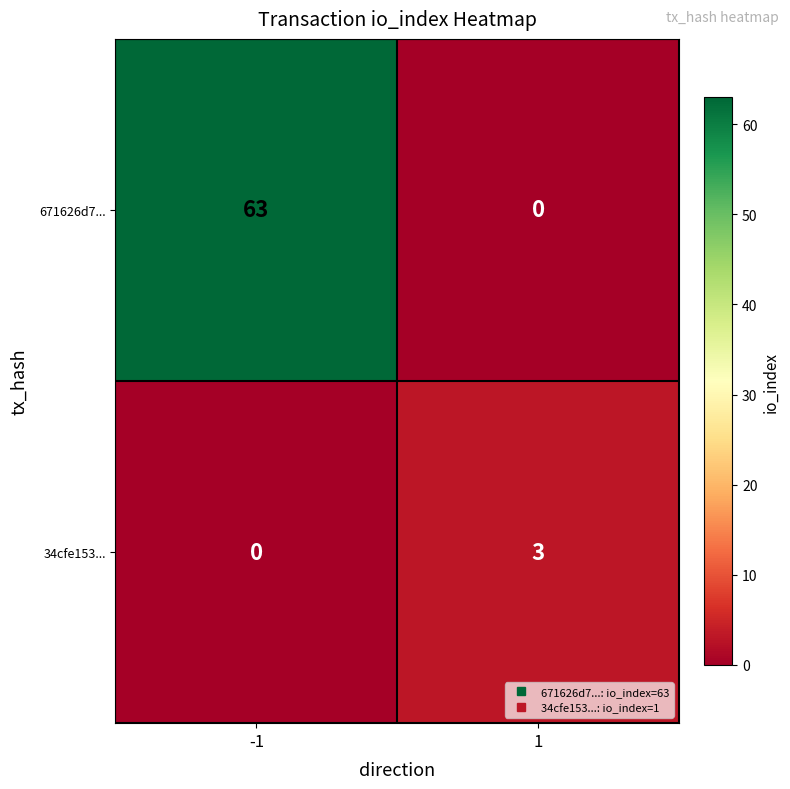

The value of 34cfe153... at -1 is 1. True or false?

False